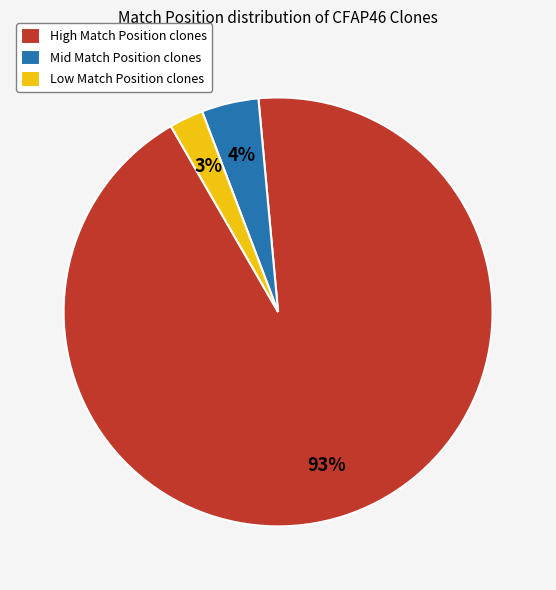

To the nearest percent, what is the average slice percentage?

33%